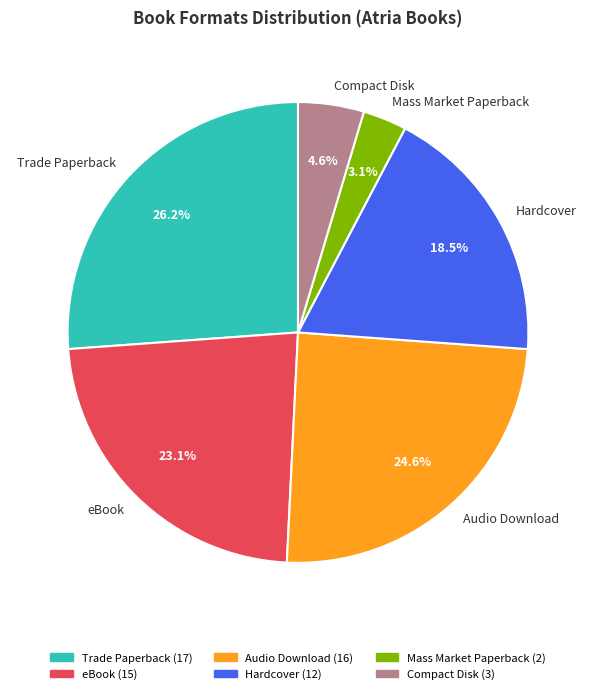

Which has a higher value, Audio Download or Compact Disk?

Audio Download